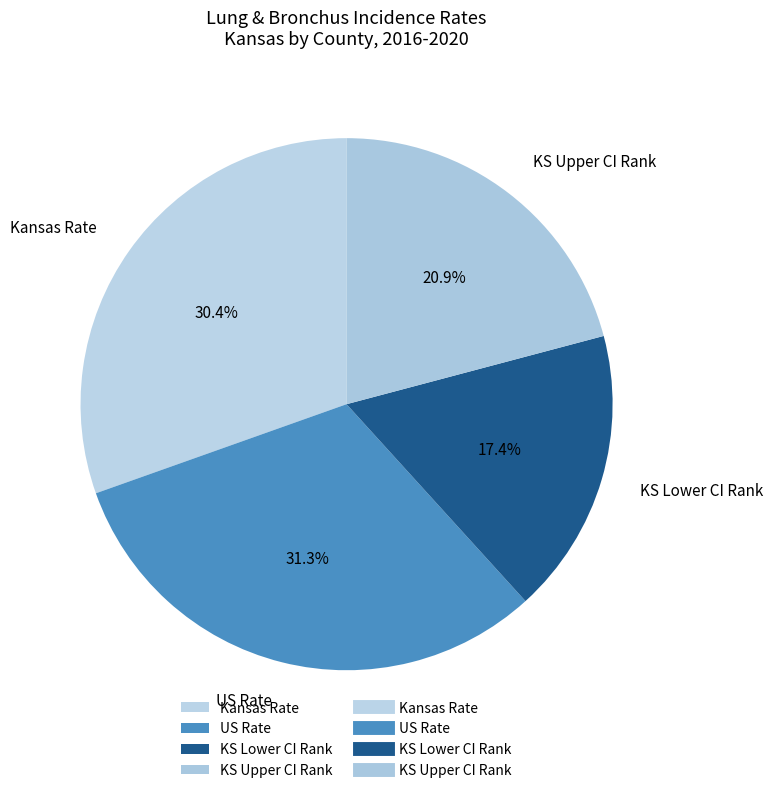

Which category has the smallest portion of the pie?

KS Lower CI Rank